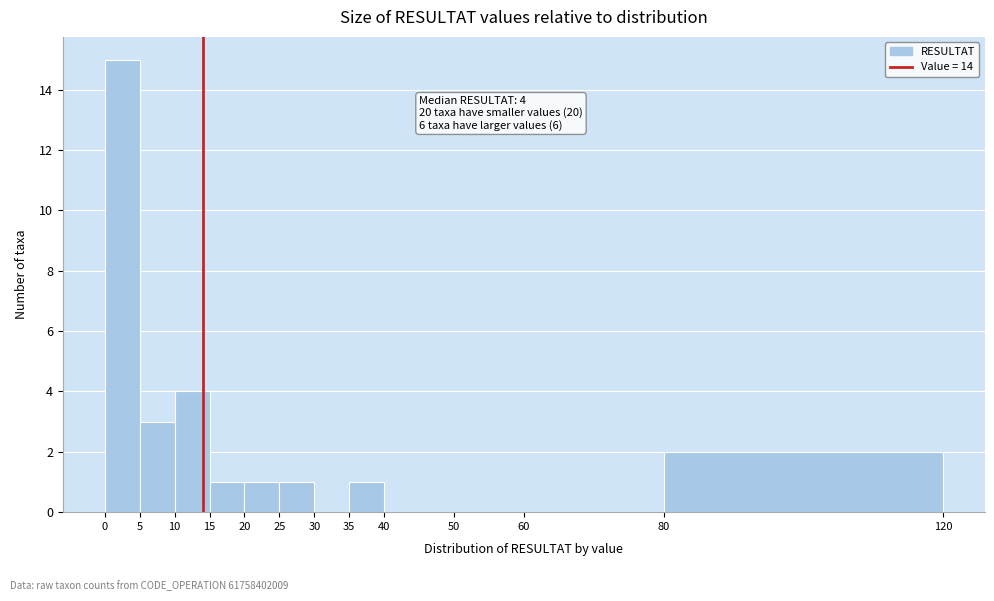

Which range on the x-axis has the tallest bar?

0 to 5